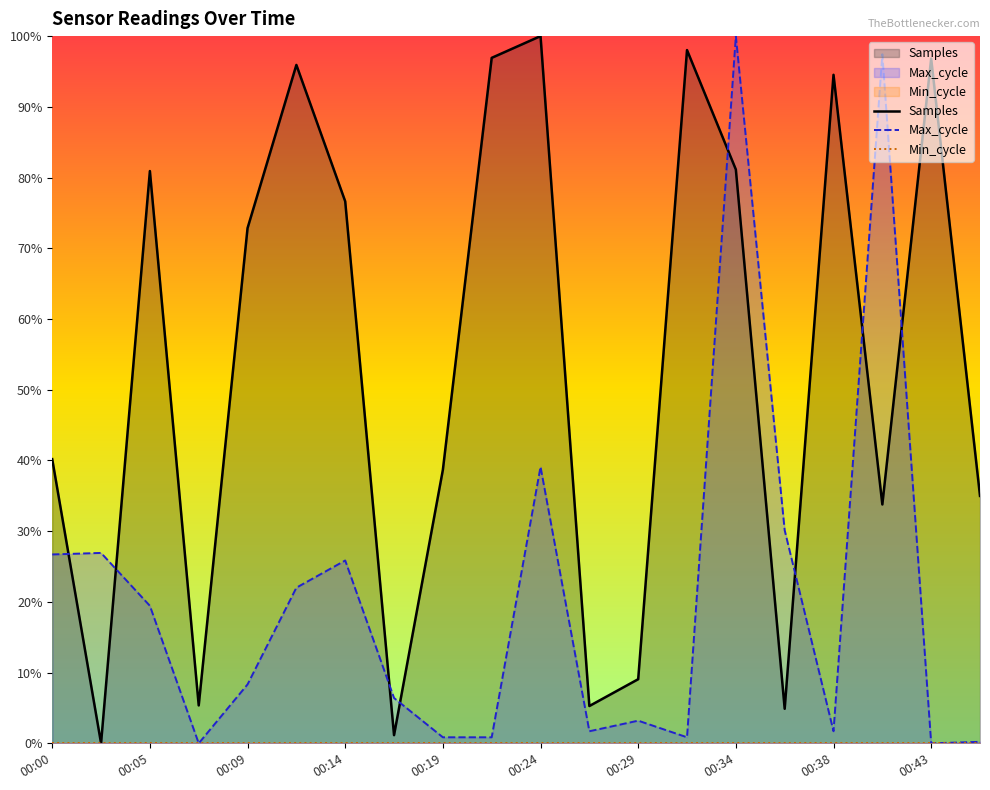

True or false: Samples has a value of 1.7 at 00:34.

False